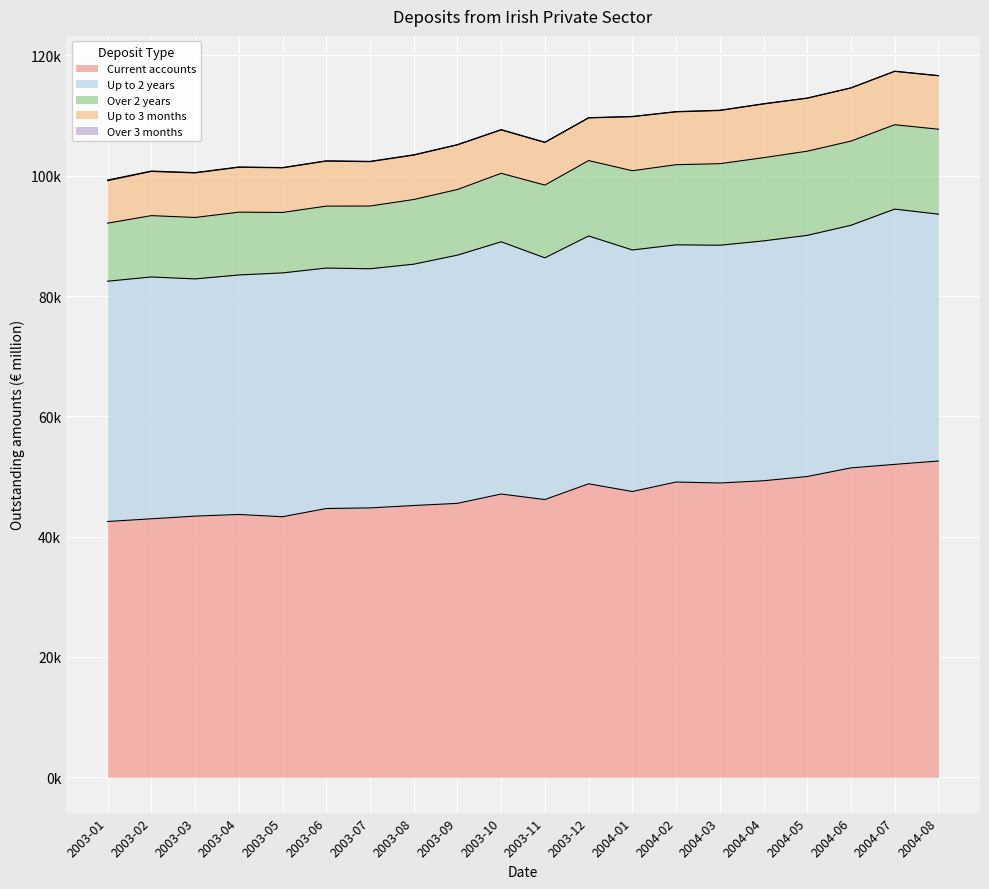

Reading left to right, what are all the values shown in this chart?

Current accounts: 2003-01=42524	2003-02=42971	2003-03=43418	2003-04=43692	2003-05=43317	2003-06=44680	2003-07=44783	2003-08=45179	2003-09=45538	2003-10=47089	2003-11=46169	2003-12=48791	2004-01=47507	2004-02=49086	2004-03=48923	2004-04=49295	2004-05=50000	2004-06=51438	2004-07=52019	2004-08=52579
Up to 2 years: 2003-01=39942	2003-02=40204	2003-03=39434	2003-04=39814	2003-05=40532	2003-06=39974	2003-07=39759	2003-08=40118	2003-09=41263	2003-10=41932	2003-11=40185	2003-12=41198	2004-01=40154	2004-02=39431	2004-03=39527	2004-04=39873	2004-05=40091	2004-06=40330	2004-07=42438	2004-08=41034
Over 2 years: 2003-01=9650	2003-02=10195	2003-03=10211	2003-04=10440	2003-05=10048	2003-06=10296	2003-07=10425	2003-08=10751	2003-09=10910	2003-10=11385	2003-11=12093	2003-12=12532	2004-01=13171	2004-02=13322	2004-03=13554	2004-04=13835	2004-05=13991	2004-06=13994	2004-07=14024	2004-08=14122
Up to 3 months: 2003-01=7066	2003-02=7350	2003-03=7407	2003-04=7466	2003-05=7419	2003-06=7483	2003-07=7372	2003-08=7381	2003-09=7416	2003-10=7217	2003-11=7082	2003-12=7089	2004-01=8986	2004-02=8780	2004-03=8840	2004-04=8927	2004-05=8804	2004-06=8827	2004-07=8872	2004-08=8888
Over 3 months: 2003-01=110	2003-02=61	2003-03=54	2003-04=49	2003-05=46	2003-06=53	2003-07=54	2003-08=55	2003-09=52	2003-10=49	2003-11=46	2003-12=44	2004-01=44	2004-02=46	2004-03=47	2004-04=45	2004-05=33	2004-06=29	2004-07=29	2004-08=31